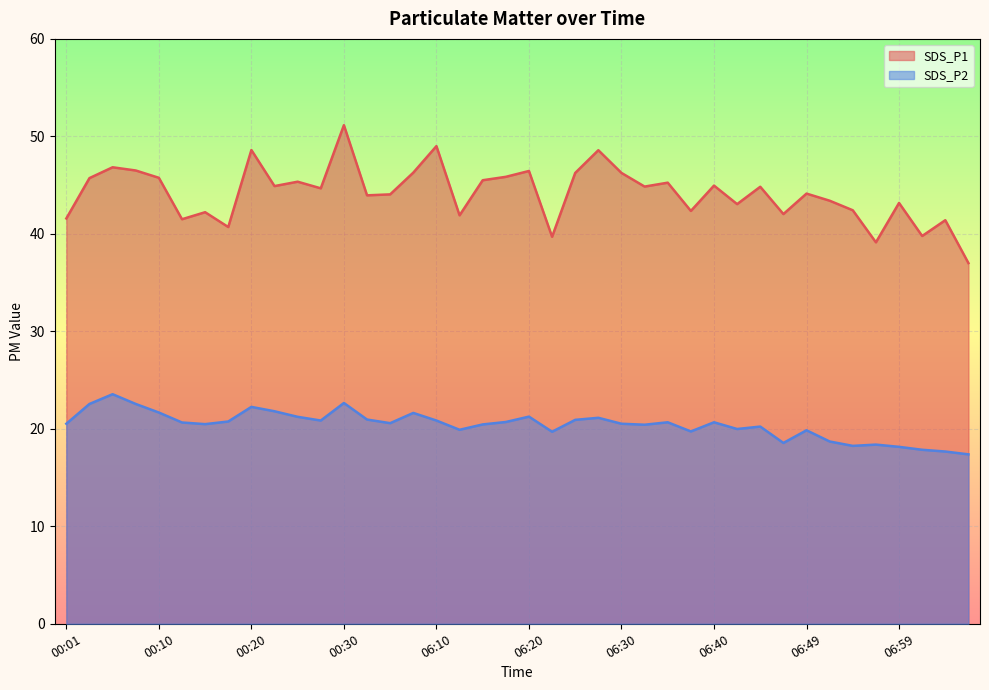

List the labels in order of SDS_P2 value, largest first.

00:05, 00:30, 00:03, 00:08, 00:20, 00:22, 00:10, 06:08, 06:20, 00:25, 06:27, 06:03, 06:25, 00:27, 06:10, 00:18, 06:18, 06:35, 06:40, 00:13, 06:05, 00:01, 06:30, 00:15, 06:15, 06:32, 06:45, 06:42, 06:13, 06:49, 06:37, 06:23, 06:52, 06:47, 06:57, 06:54, 06:59, 07:02, 07:04, 07:06